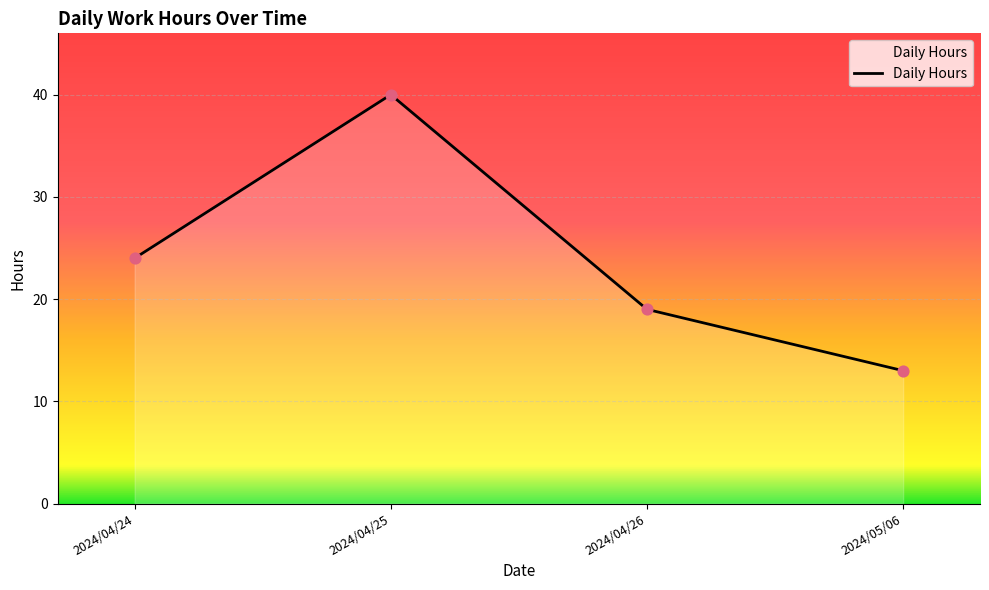

What is the ratio of the value at 2024/04/26 to the value at 2024/04/24?

0.8